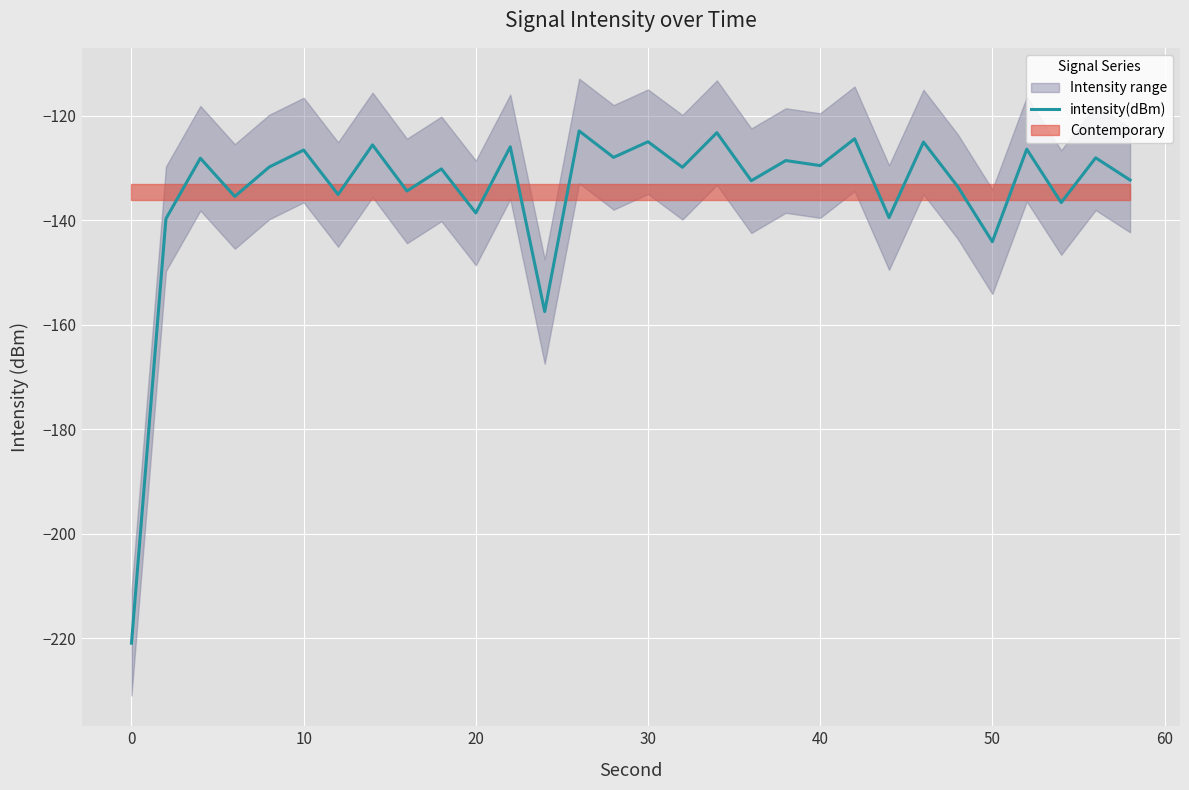

The intensity(dBm) series shows -144.1 at 50. True or false?

True